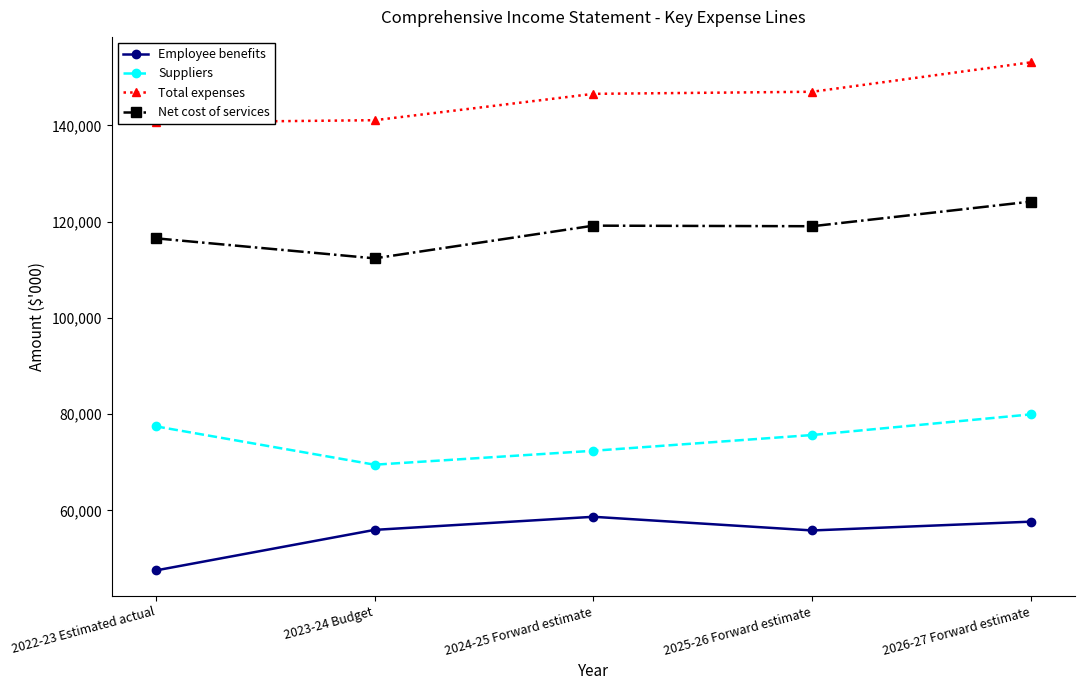

List the labels in order of Suppliers value, largest first.

2026-27 Forward estimate, 2022-23 Estimated actual, 2025-26 Forward estimate, 2024-25 Forward estimate, 2023-24 Budget